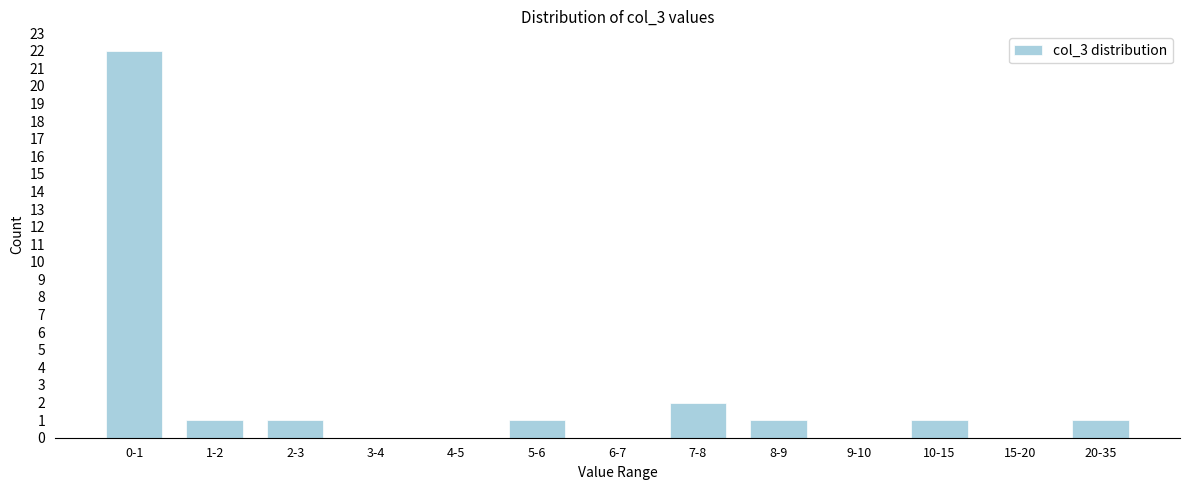

Reading left to right, list all the values displayed in this chart.

0-1=22	1-2=1	2-3=1	3-4=0	4-5=0	5-6=1	6-7=0	7-8=2	8-9=1	9-10=0	10-15=1	15-20=0	20-35=1